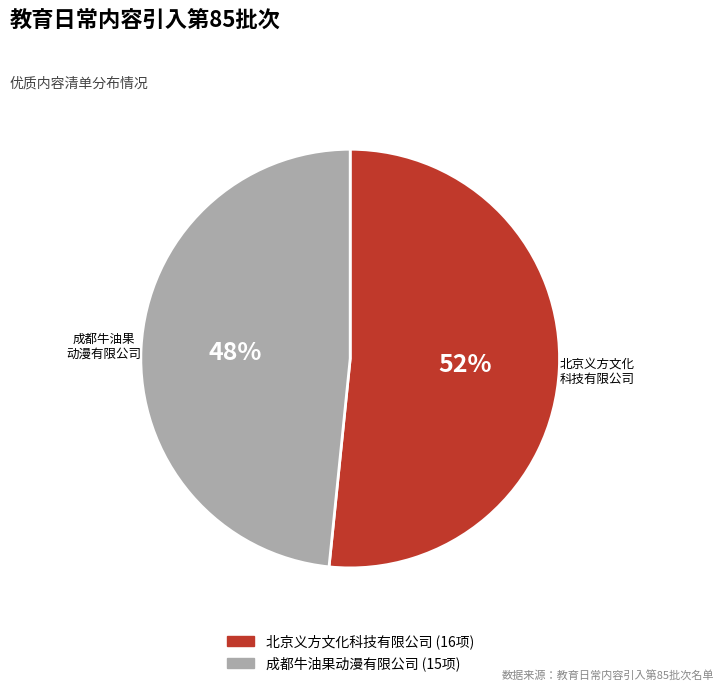

True or false: 成都牛油果动漫有限公司 accounts for 48% of the total.

True